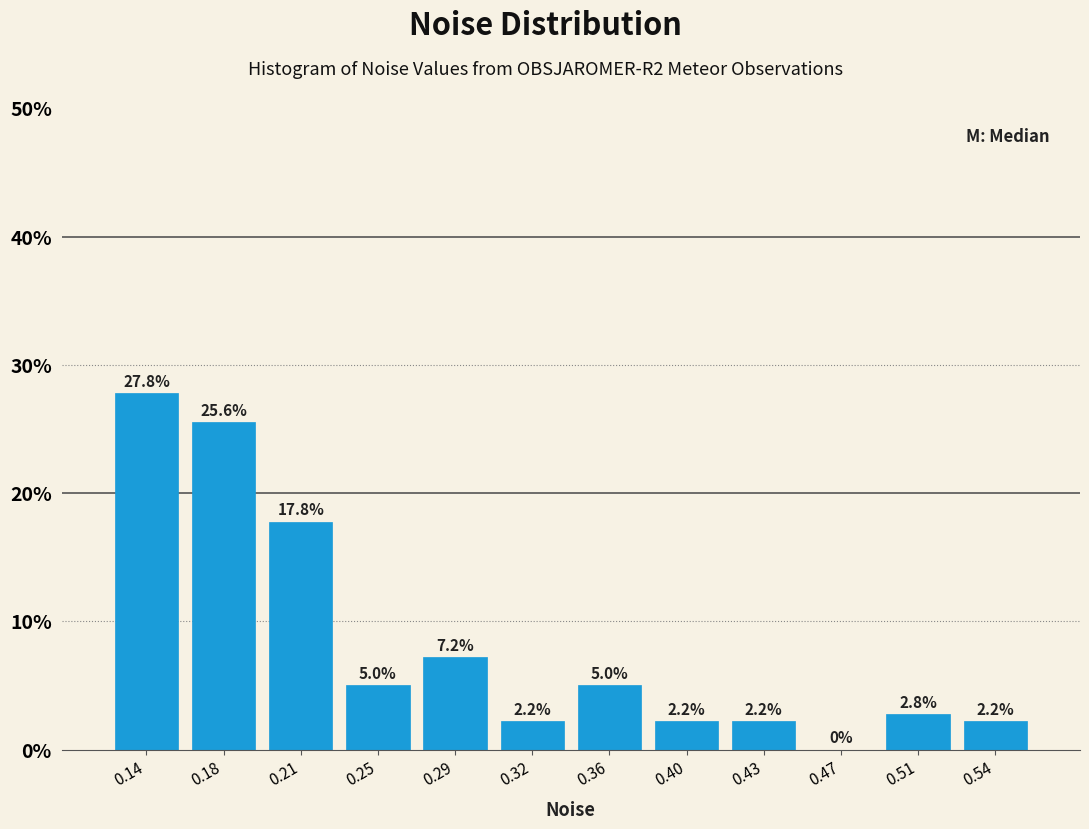

Reading left to right, list every bar in this chart as the range it spans on the x-axis followed by its height. The bar edges are not printed on the chart, so give them approximately, as read against the axis.

0.125 to 0.160: 27.8
0.160 to 0.195: 25.6
0.195 to 0.235: 17.8
0.235 to 0.270: 5.0
0.270 to 0.305: 7.2
0.305 to 0.345: 2.2
0.345 to 0.380: 5.0
0.380 to 0.415: 2.2
0.415 to 0.450: 2.2
0.450 to 0.490: 0.0
0.490 to 0.525: 2.8
0.525 to 0.560: 2.2